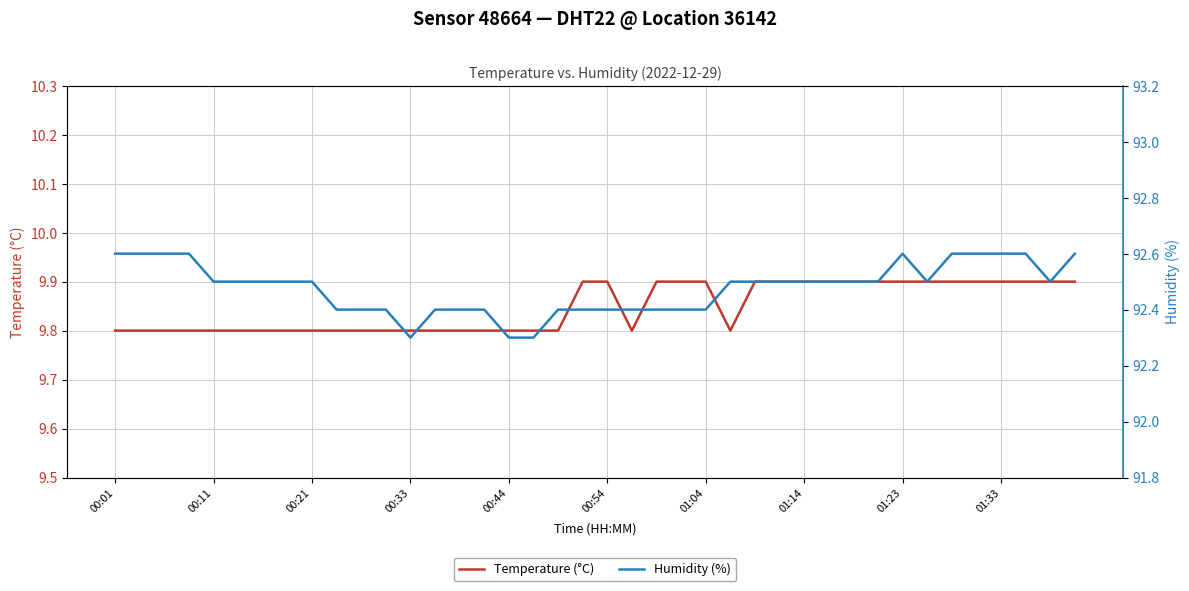

What is the minimum value shown in the chart?

9.8